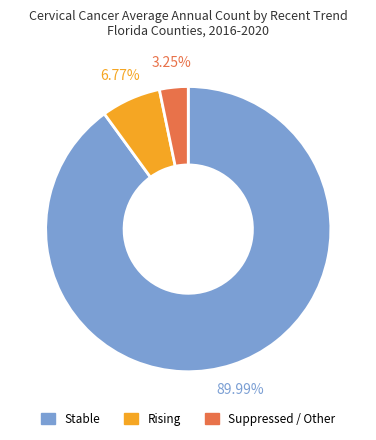

Does any single category account for the majority?

Yes